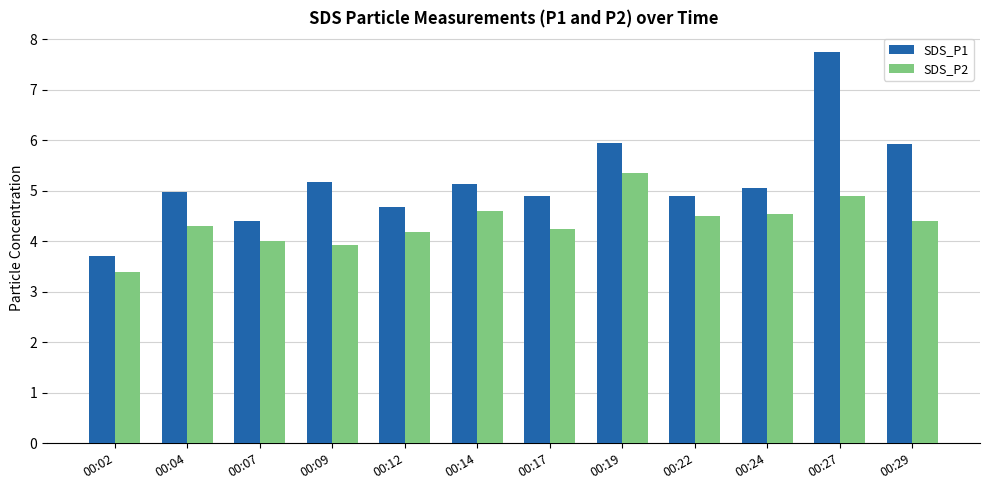

What is the average value of the SDS_P1 series?

5.2